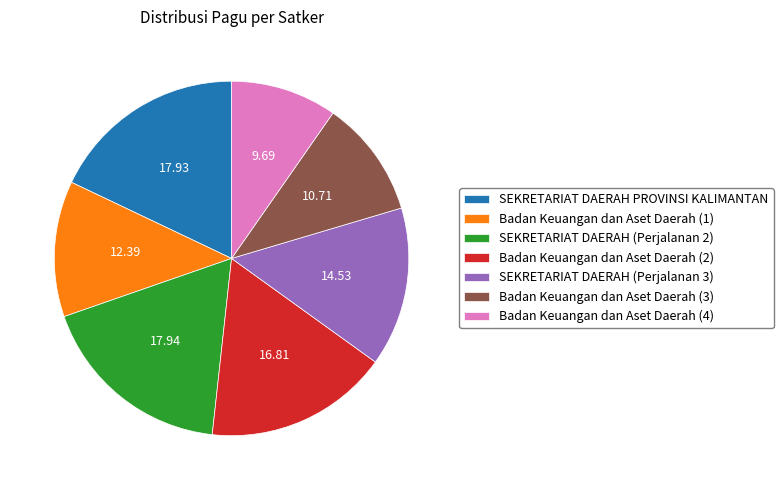

Between SEKRETARIAT DAERAH (Perjalanan 3) and Badan Keuangan dan Aset Daerah (1), which is larger?

SEKRETARIAT DAERAH (Perjalanan 3)